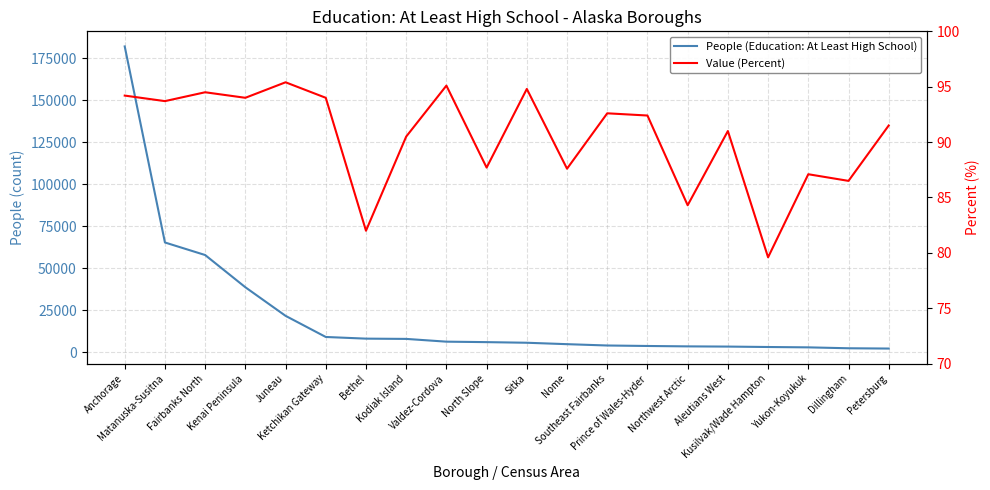

The value of People (Education: At Least High School) at Kenai Peninsula is 38781.0. True or false?

True